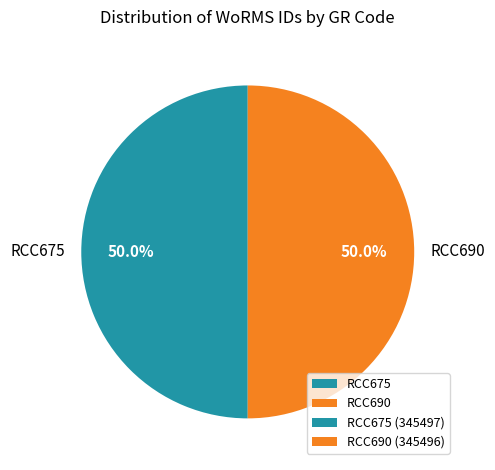

What is the ratio of the value at RCC690 to the value at RCC675?

1.0